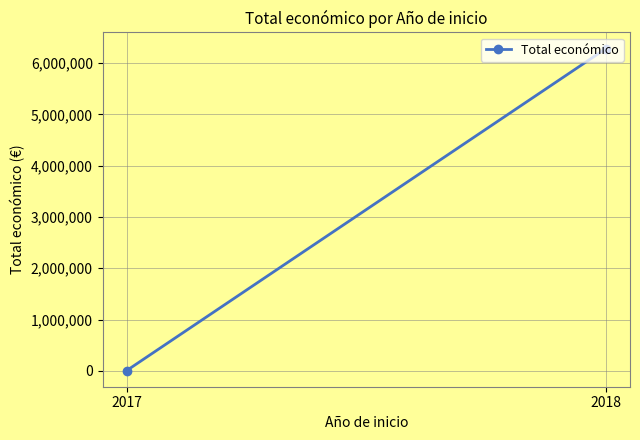

List the labels in order of value, largest first.

2018, 2017